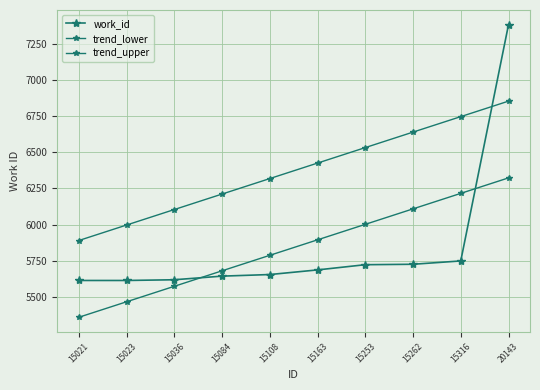

Which has a higher value, 15163 or 15084?

15163